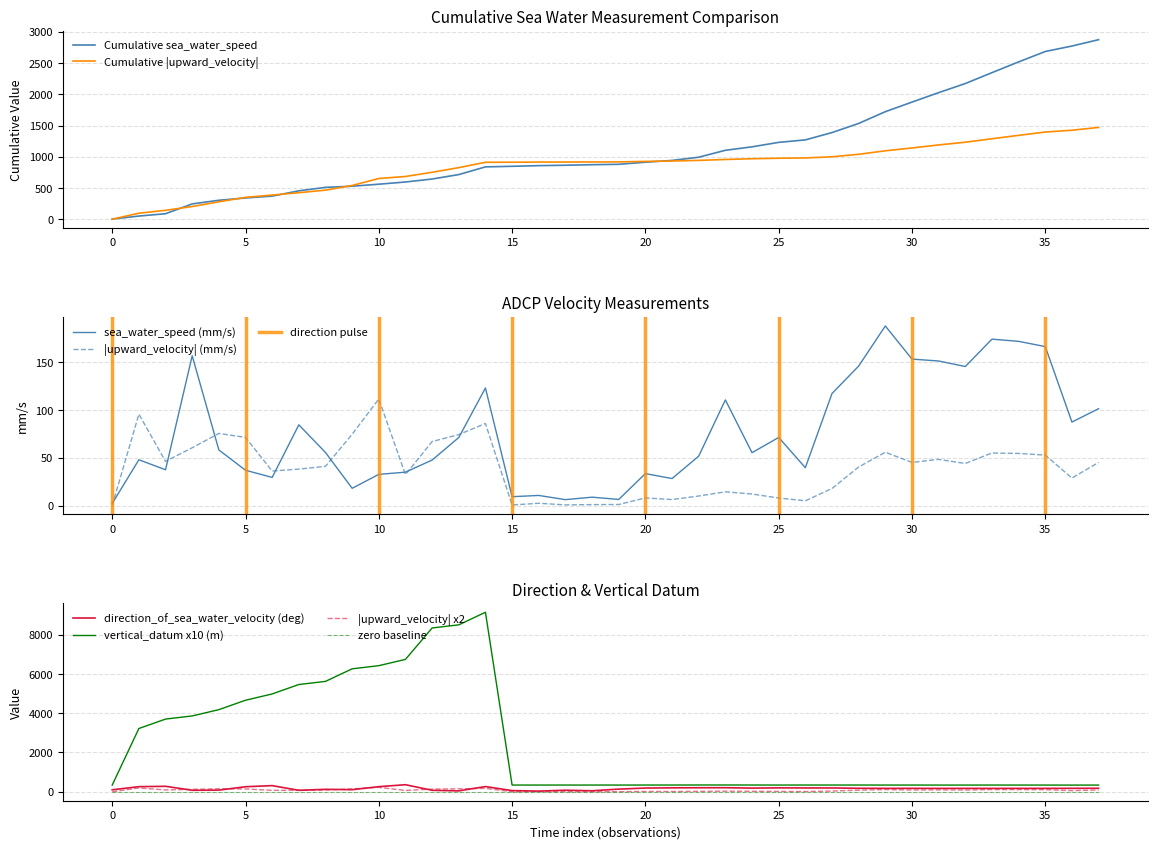

Reading left to right, list all the values displayed in this chart.

sea_water_speed: 2.2	48.0	37.5	157.0	58.3	37.0	29.5	84.6	55.6	18.1	32.7	35.0	47.7	71.3	123.2	9.3	10.6	6.2	8.8	6.4	33.5	28.3	51.8	110.7	55.4	71.4	39.7	117.4	146.2	188.2	153.5	151.5	145.7	174.4	172.1	166.6	87.5	101.5
direction_of_sea_water_velocity: 100.0	259.0	277.0	75.0	83.0	255.0	312.0	73.0	124.0	104.0	259.0	358.0	74.0	44.0	264.0	58.0	33.0	78.0	50.0	134.0	188.0	199.0	203.0	205.0	185.0	198.0	193.0	193.0	176.0	172.0	173.0	170.0	171.0	170.0	171.0	172.0	174.0	177.0